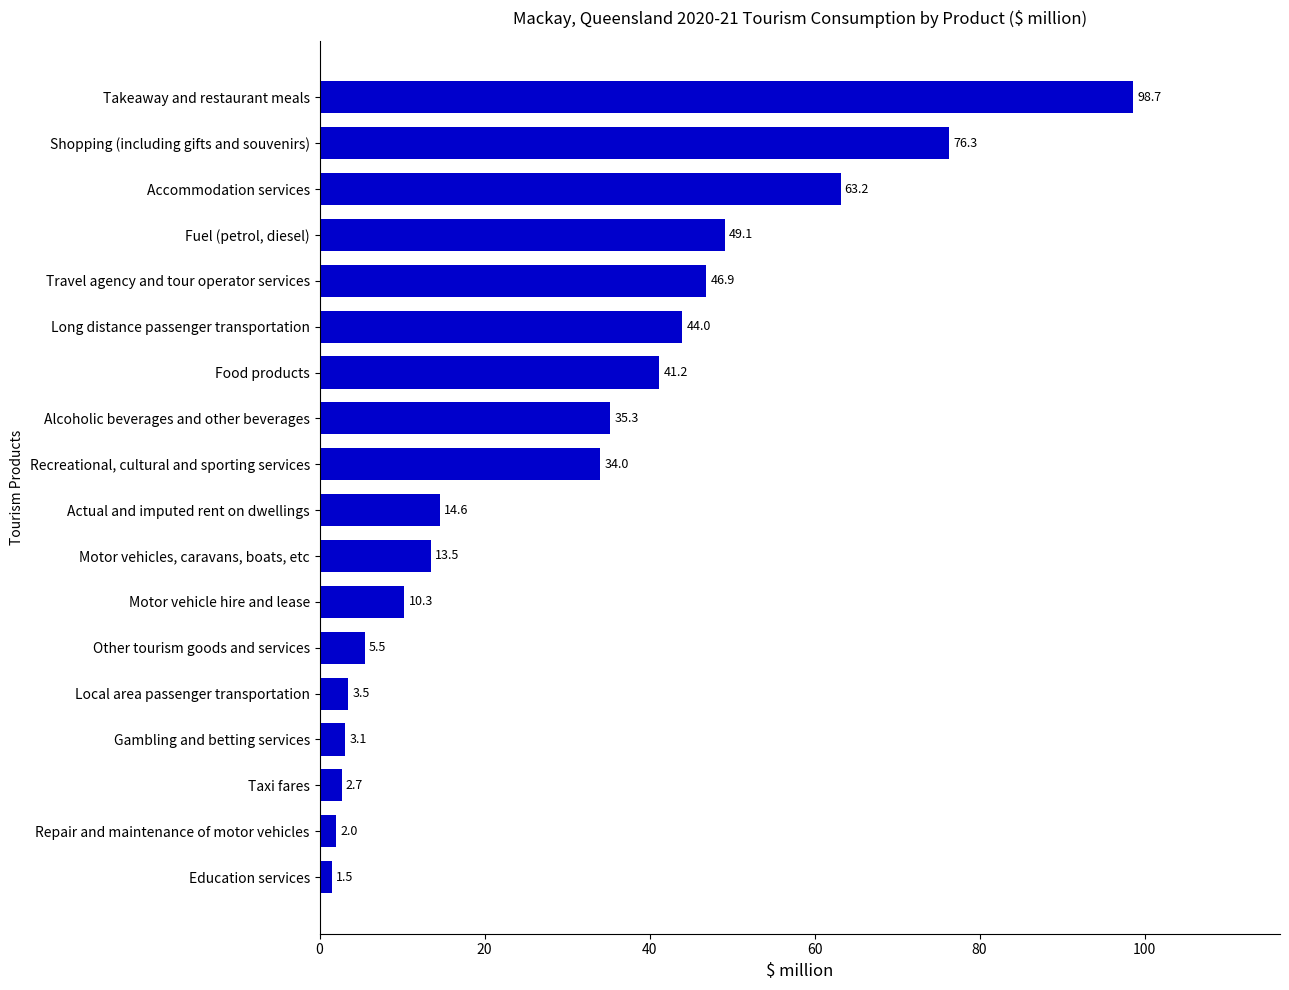

What is the maximum value shown in the chart?

98.7